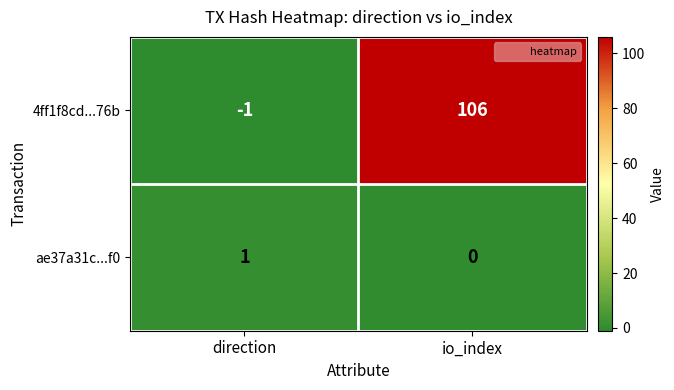

Between direction and io_index, which series saw the biggest shift?

4ff1f8cd...76b